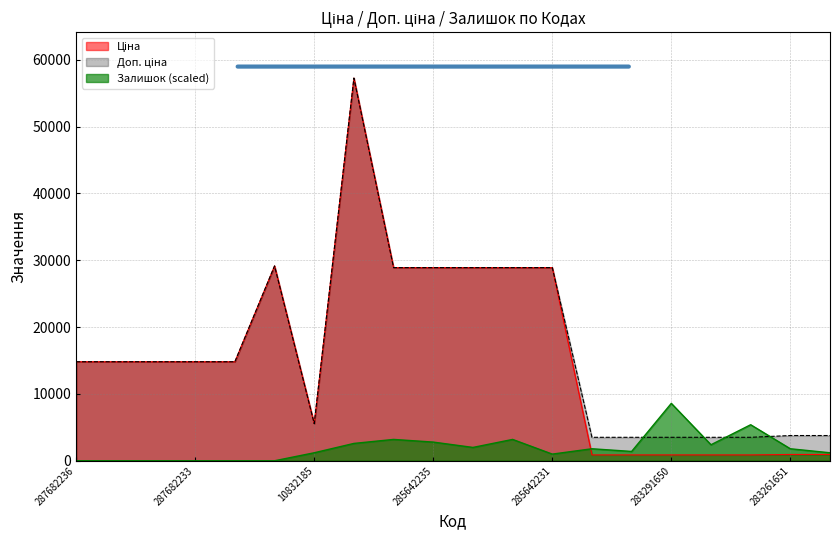

At which category does Залишок reach its first local peak?

285642236